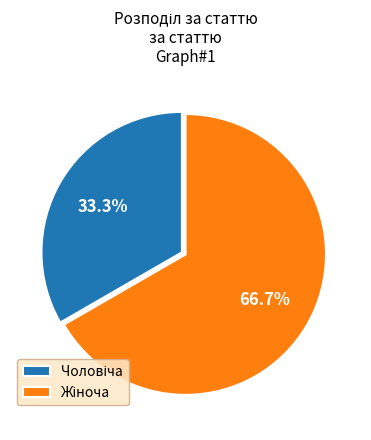

Does any single category account for the majority?

Yes